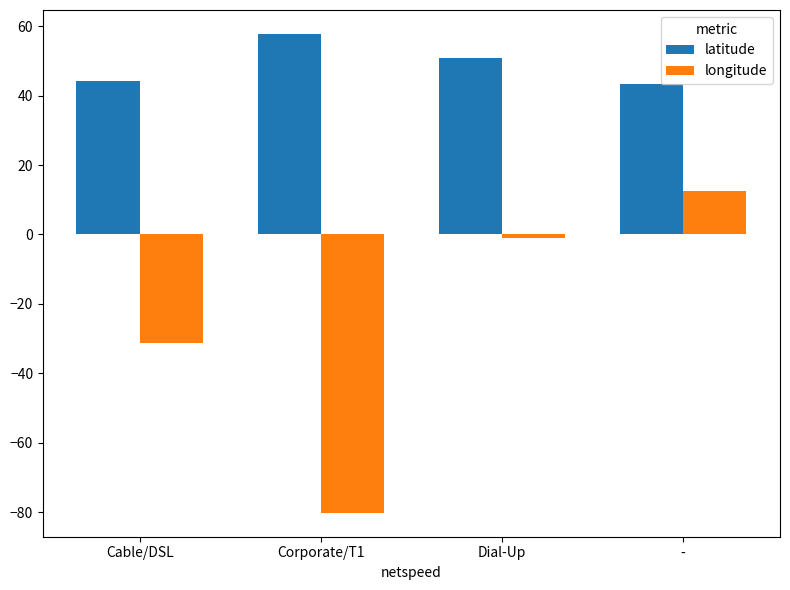

Count the number of data series in this chart.

2